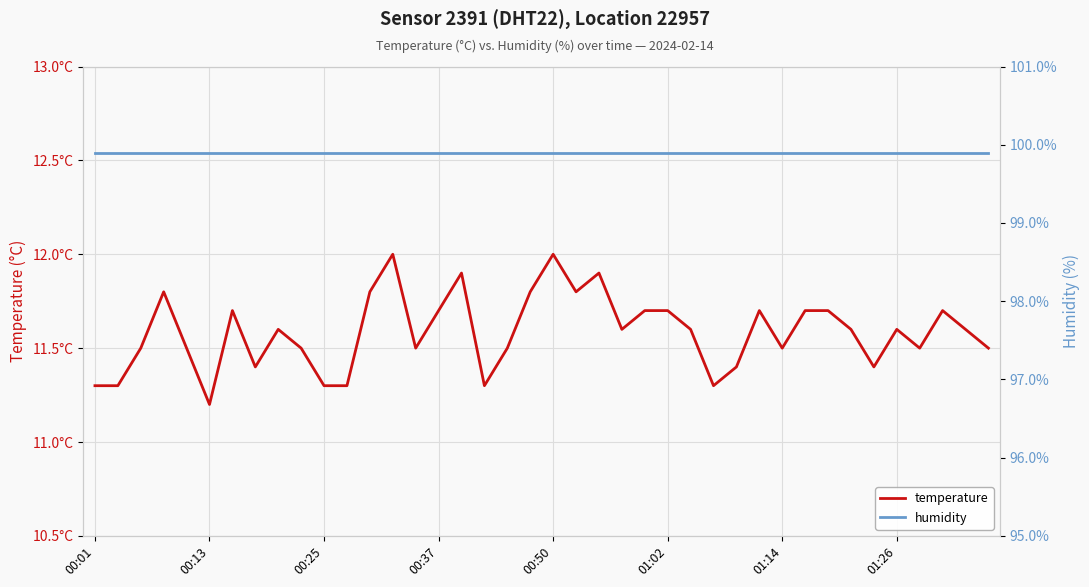

True or false: humidity and temperature cross at least once.

False